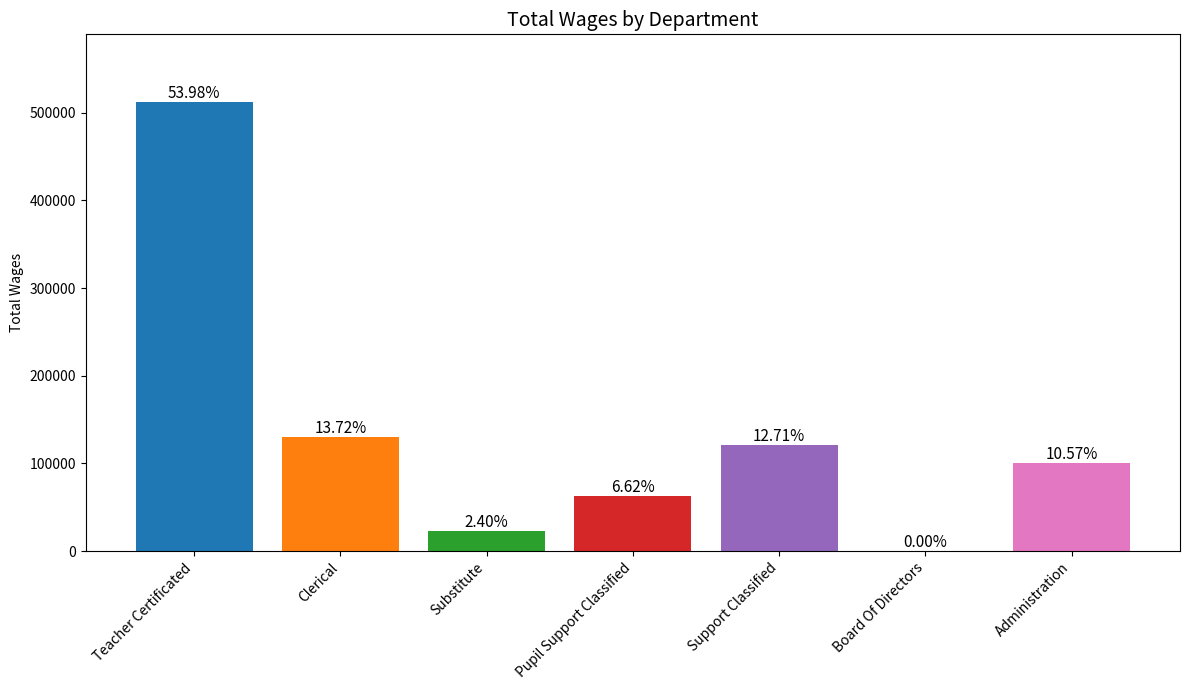

Reading left to right, transcribe all the data shown in this chart.

512650	130278	22782	62831	120749	0	100409